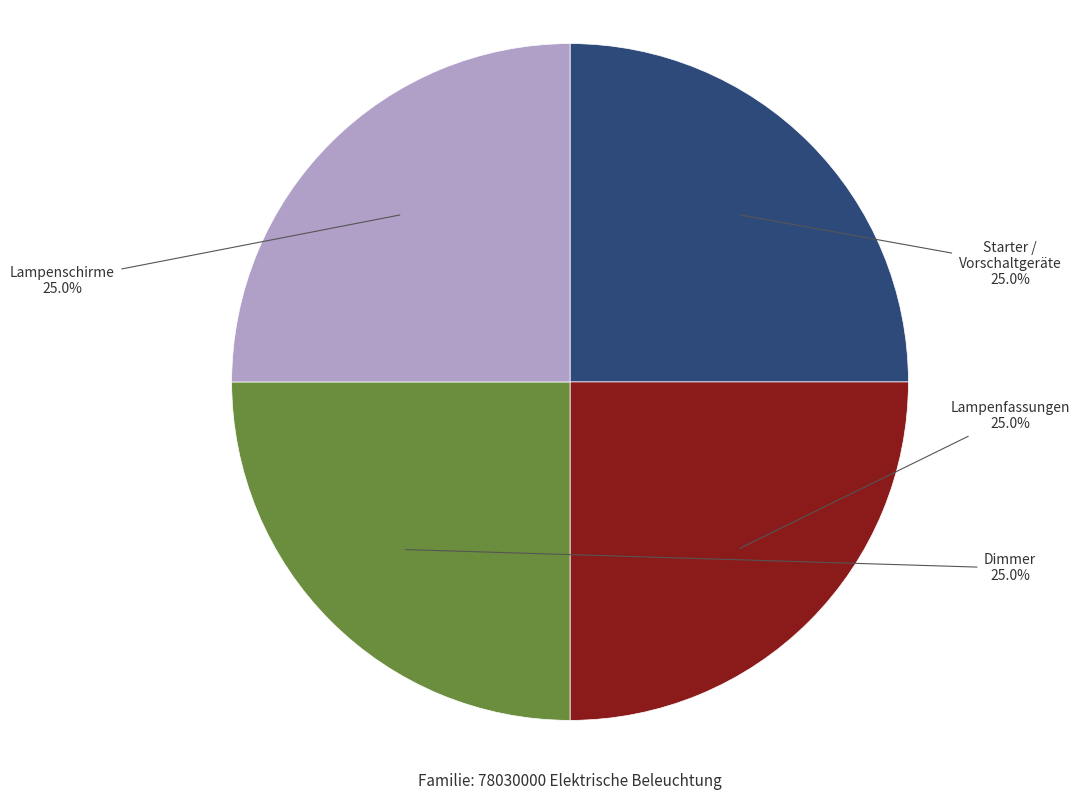

Is there a majority slice in this chart?

No